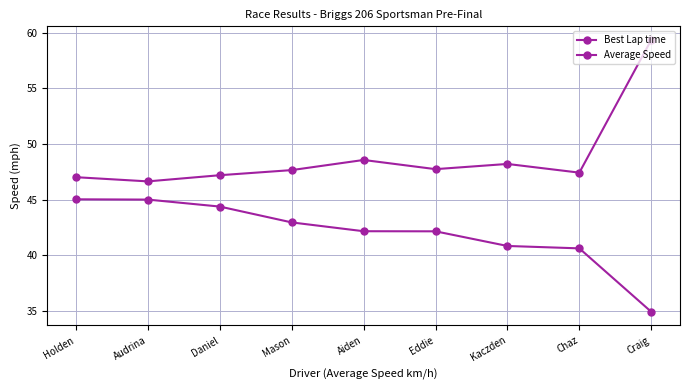

How many categories are shown in the chart?

9